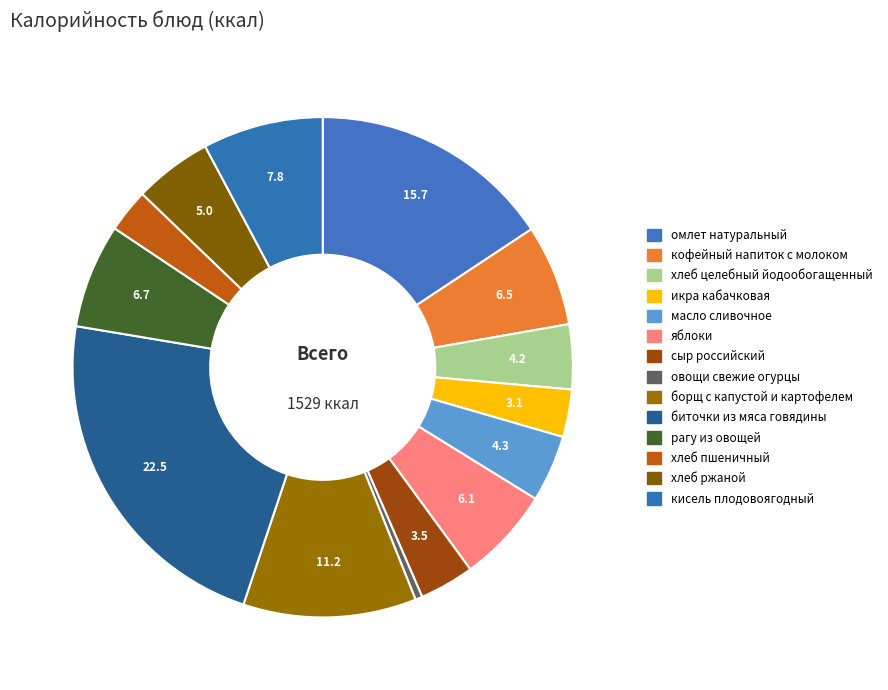

To the nearest percent, what is the combined percentage of овощи свежие огурцы and биточки из мяса говядины?

23%